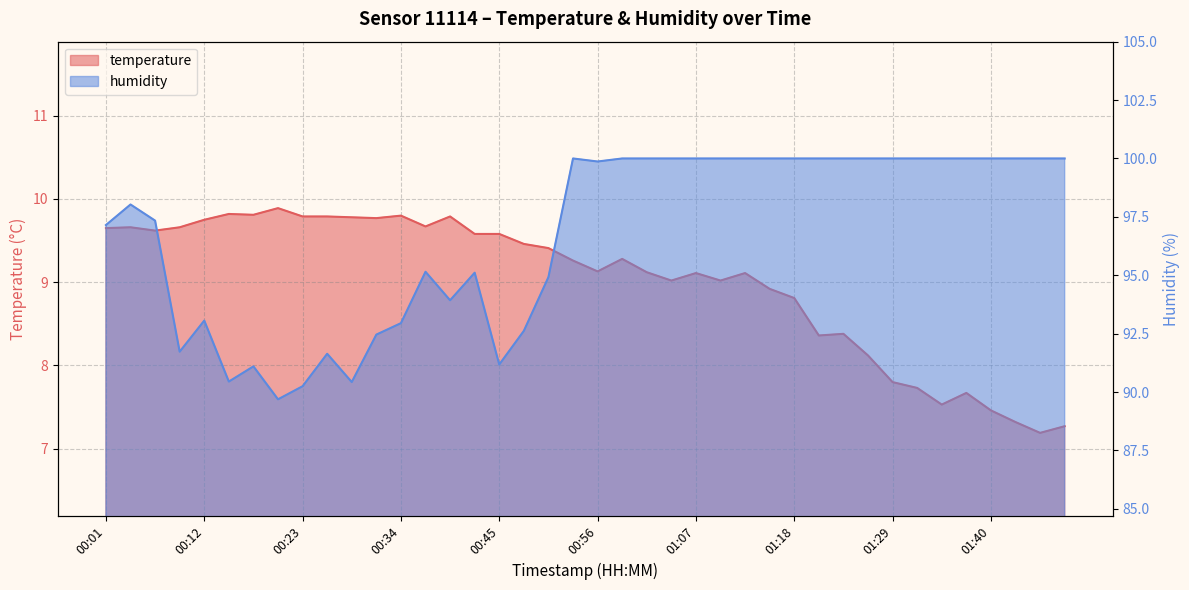

Where is the first local minimum for temperature?

00:06